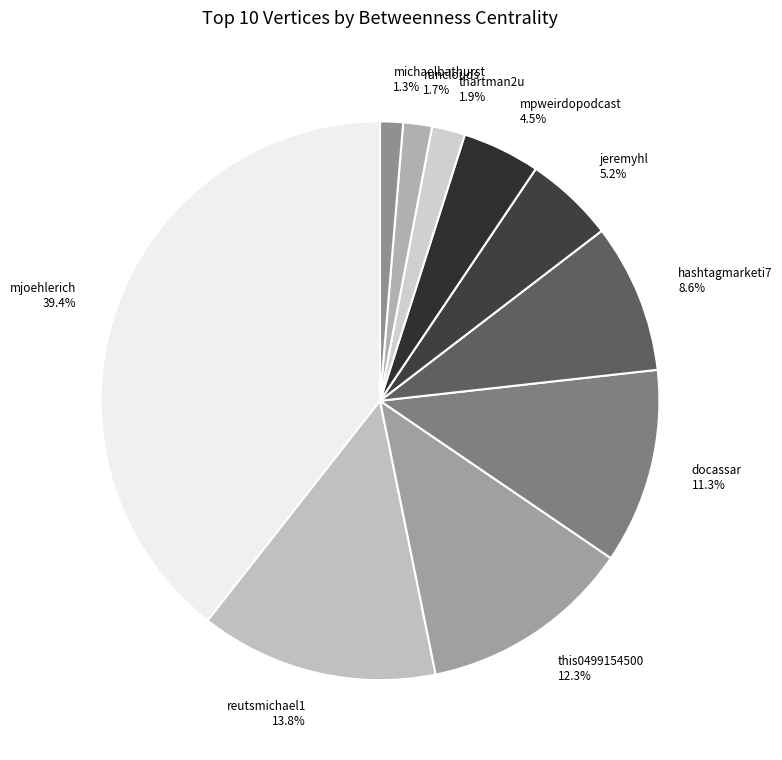

Is there any slice that represents more than half of the pie?

No